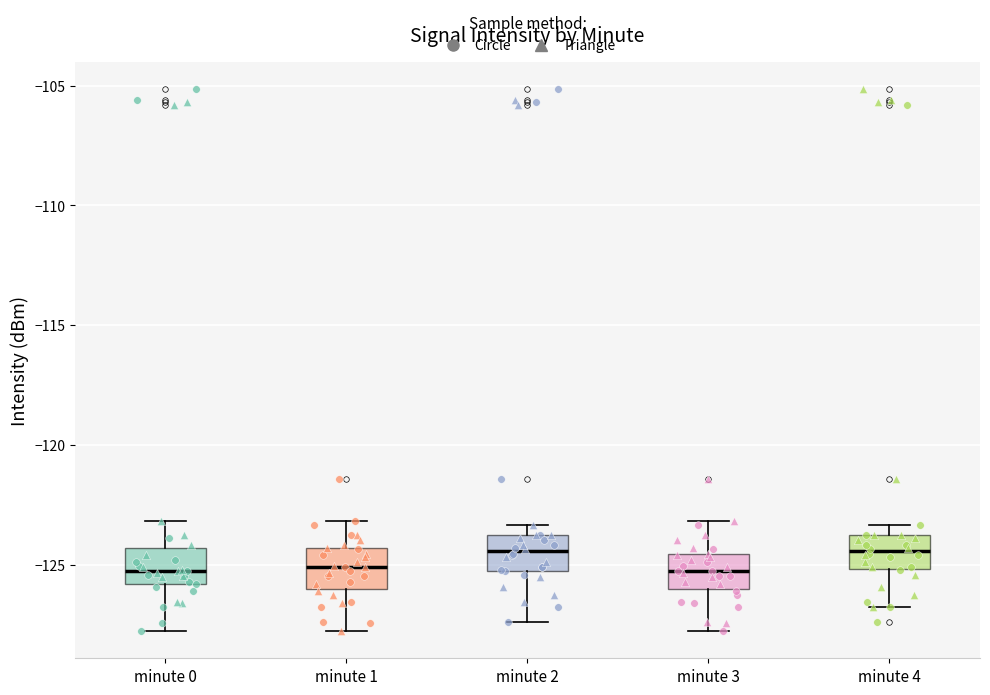

Reading left to right, read every box against the y-axis: the position of its median line, the range the box covers, and the ends of its whiskers. The values are not printed on the chart, so give them approximately, as read against the axis.

minute 0: median -125.5, box -126.0 to -124.5, whiskers -128.0 to -123.0
minute 1: median -125.0, box -126.0 to -124.5, whiskers -128.0 to -123.0
minute 2: median -124.5, box -125.0 to -124.0, whiskers -127.5 to -123.5
minute 3: median -125.5, box -126.0 to -124.5, whiskers -128.0 to -123.0
minute 4: median -124.5, box -125.0 to -124.0, whiskers -127.0 to -123.5